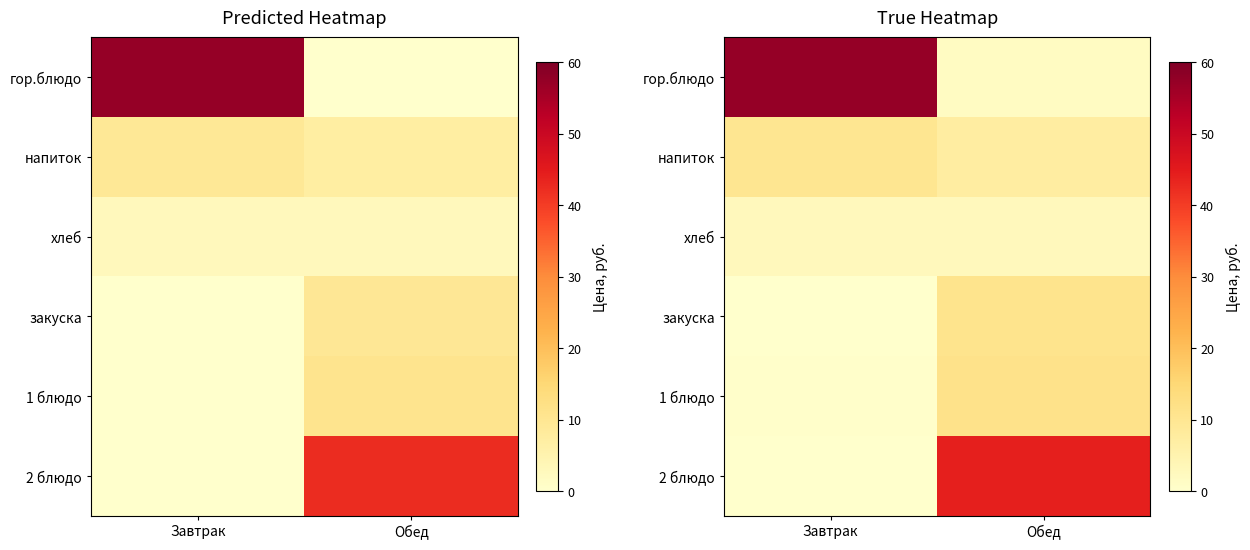

Which series has the widest spread of values?

гор.блюдо